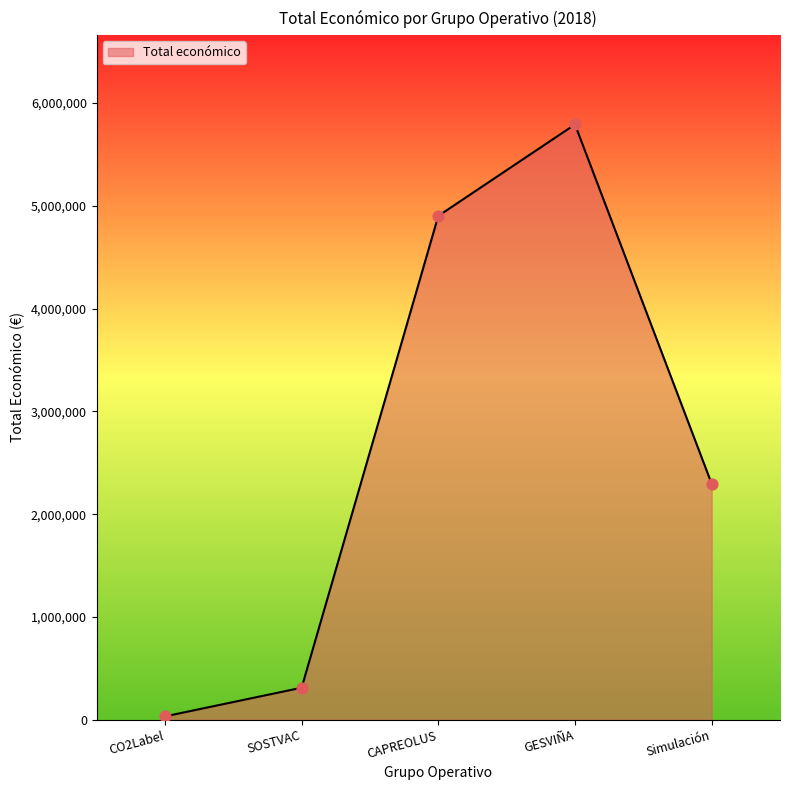

What is the ratio of the value at Simulación to the value at SOSTVAC?

7.4